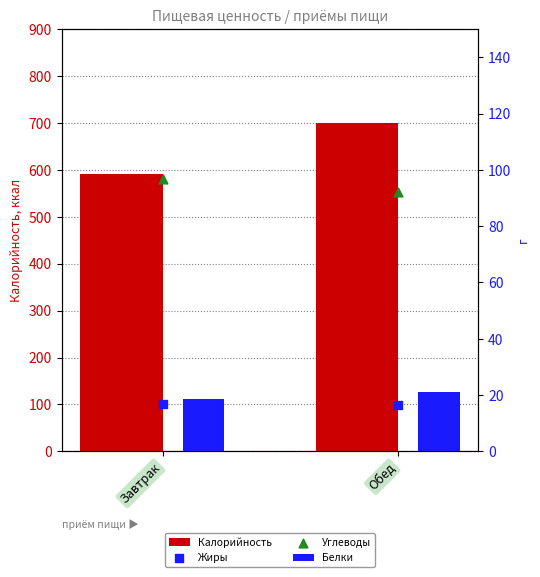

Is the value of Жиры at Завтрак greater than the value of Калорийность at Завтрак?

No